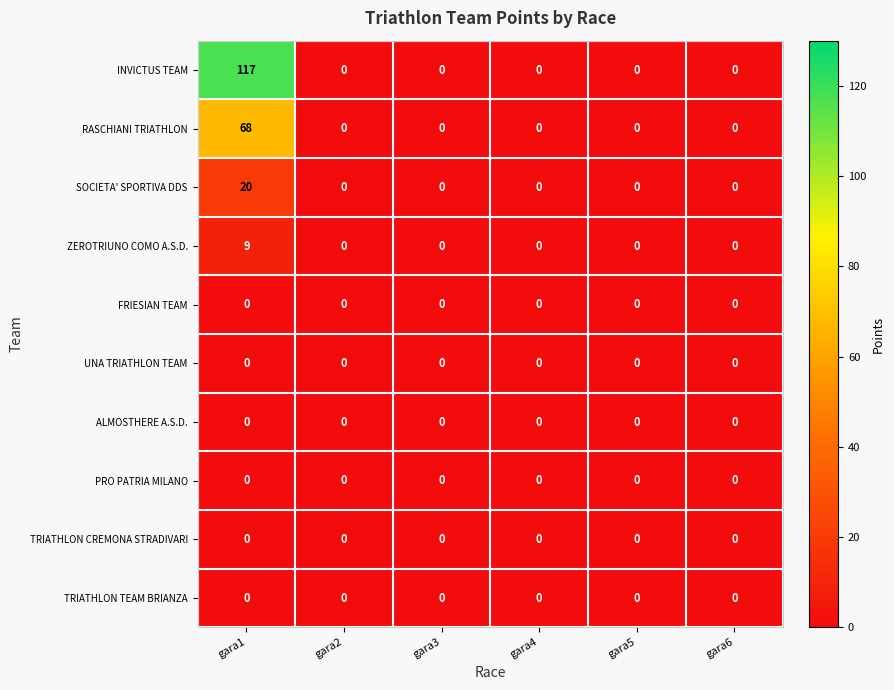

What is the average value of the INVICTUS TEAM series?

20